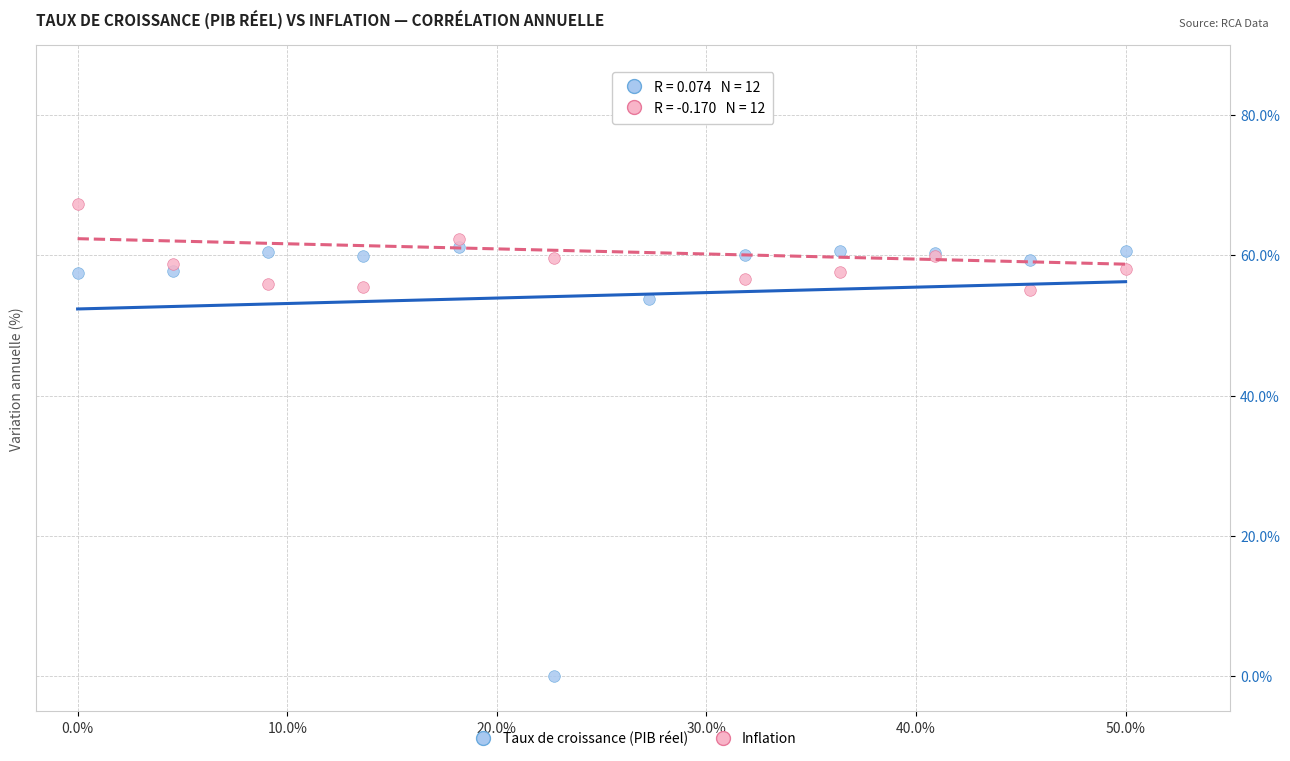

What is the X range (max minus min) for the scatter plot?

50.0